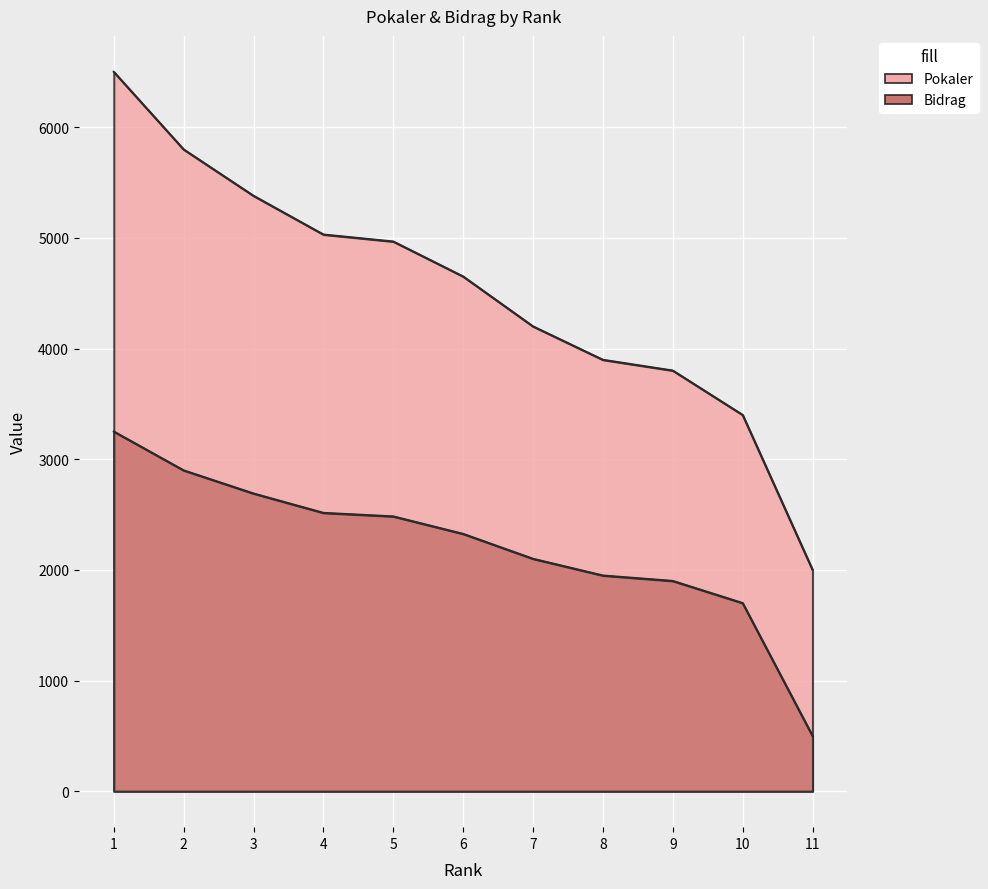

Rank the series by their average value, from lowest to highest.

Bidrag, Pokaler